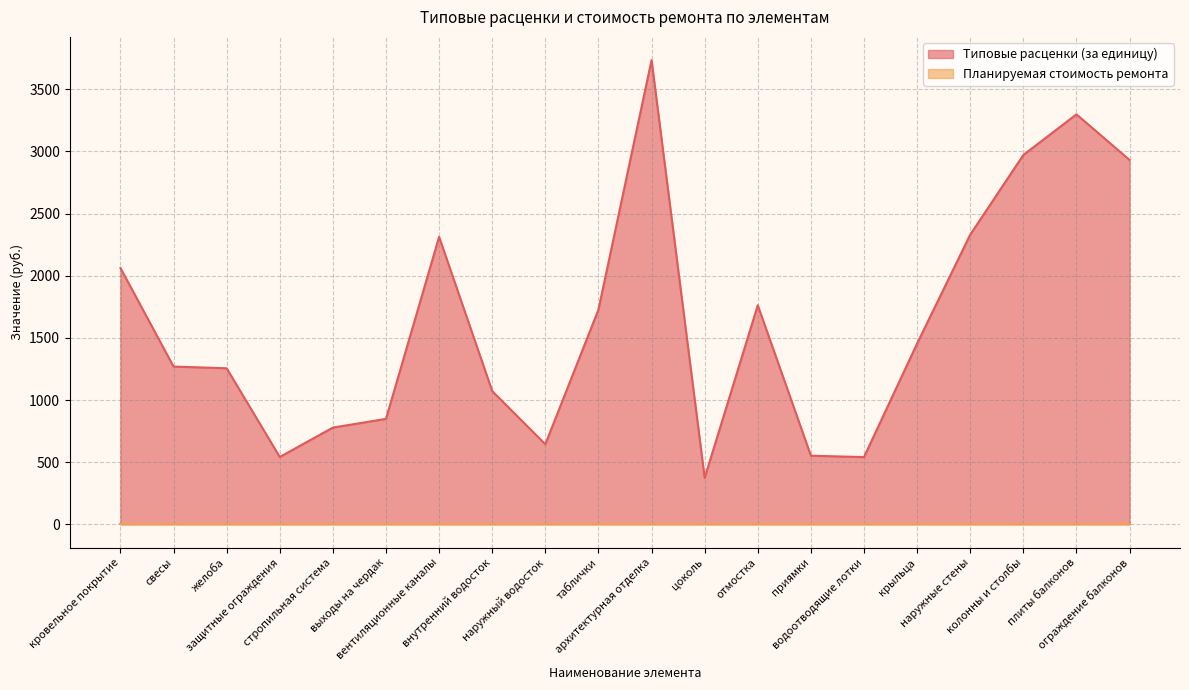

What is the difference between the maximum and second lowest values?

3193.6